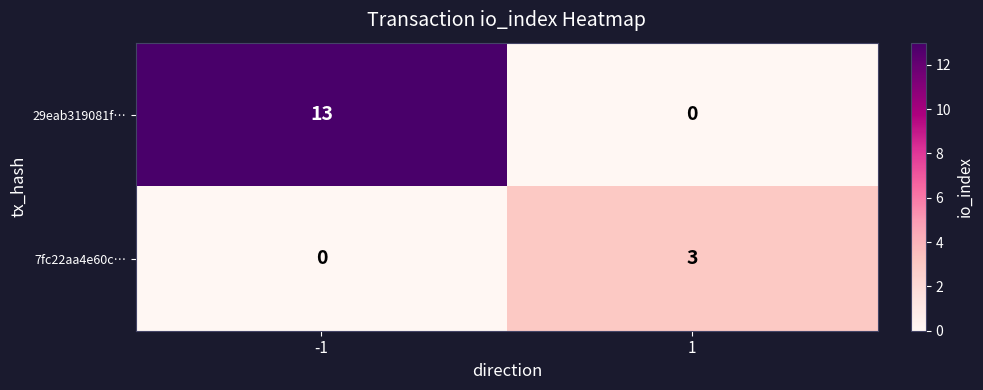

What is the sum of the 29eab319081f… values at -1 and 1?

13